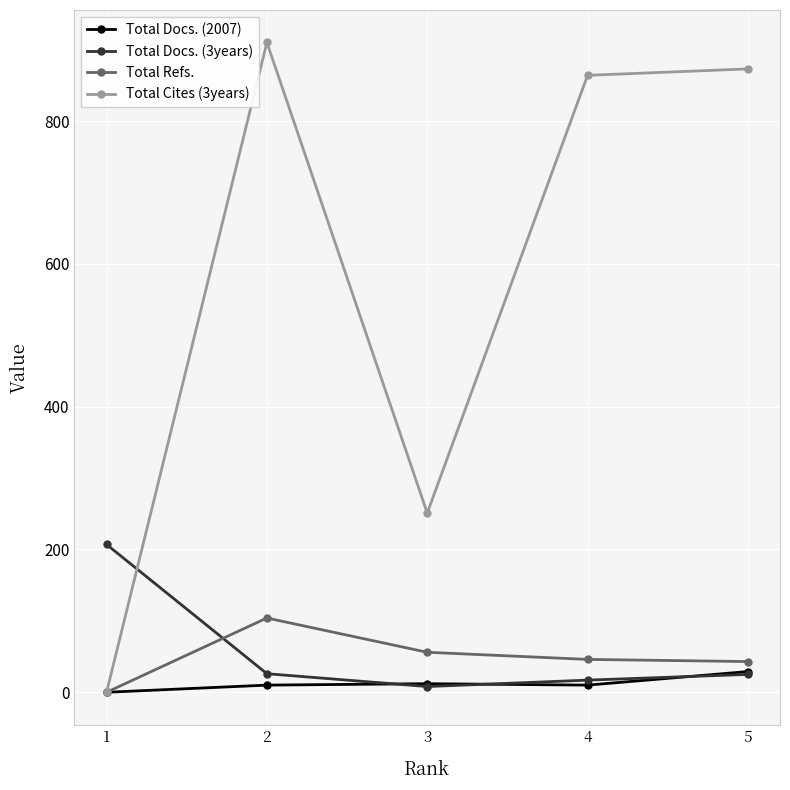

Which series has the largest total across all categories?

Total Cites (3years)